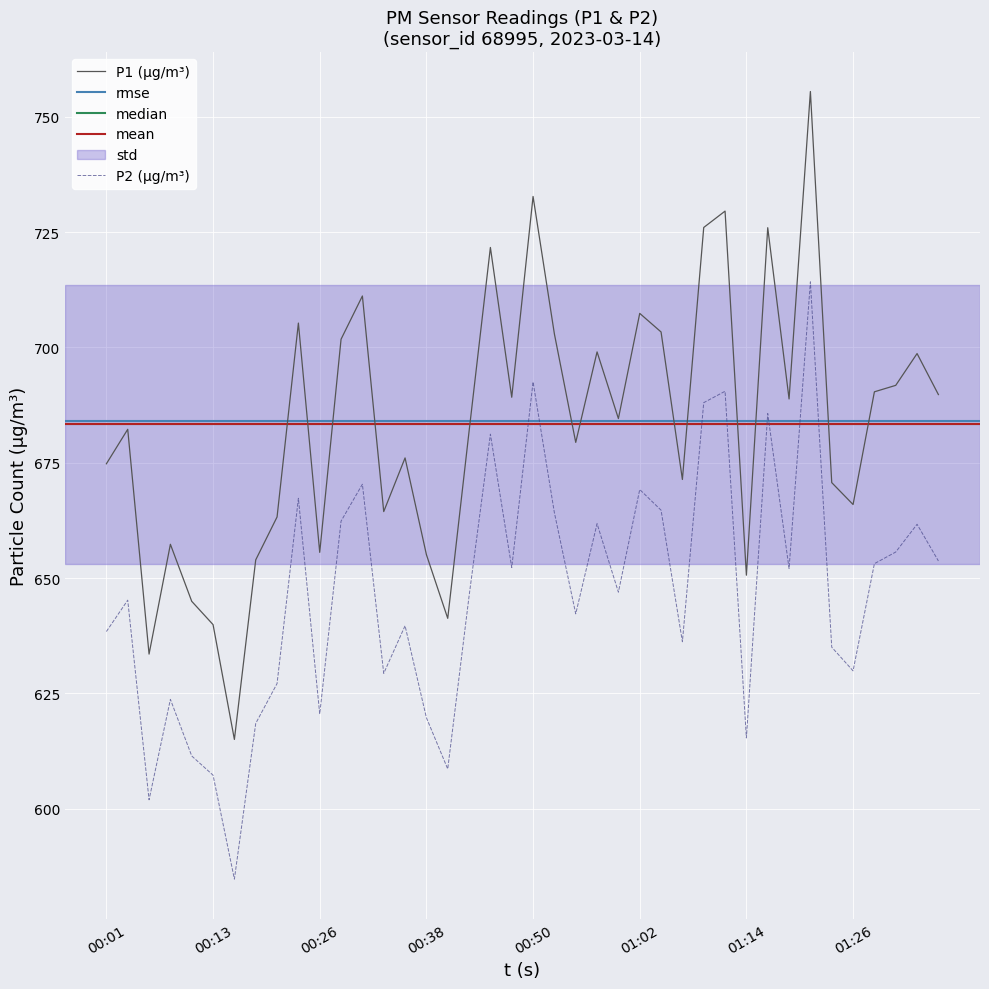

Rank the series by their maximum value, from highest to lowest.

P1, P2